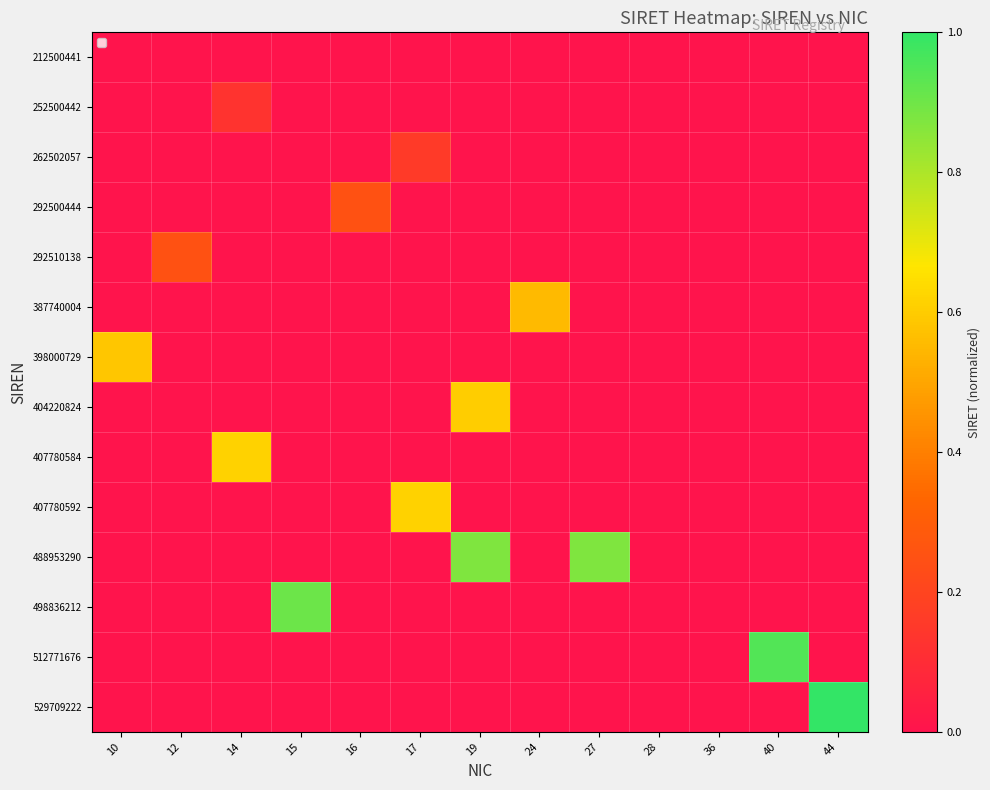

How many positive values does the 529709222 series have?

1